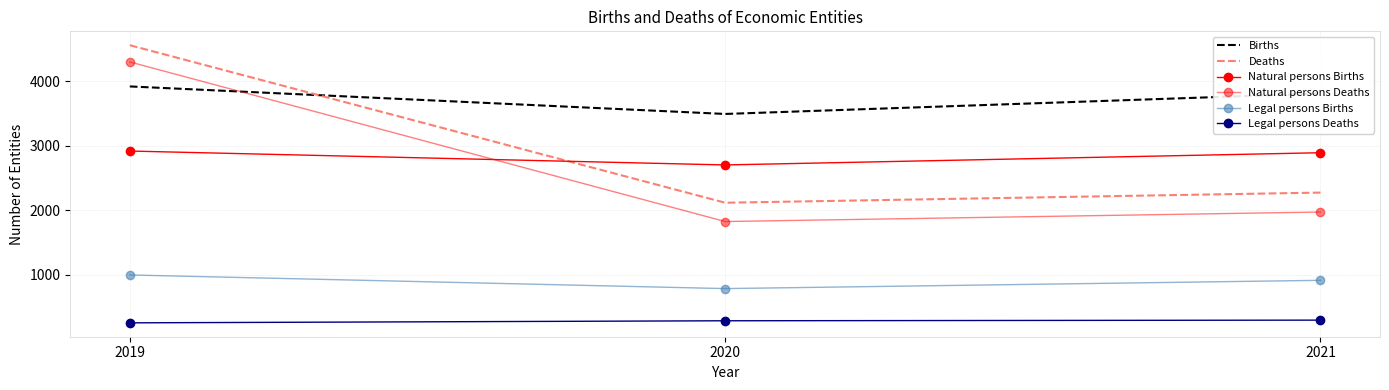

What are all the series names shown in the legend?

Births, Deaths, Natural persons Births, Natural persons Deaths, Legal persons Births, Legal persons Deaths